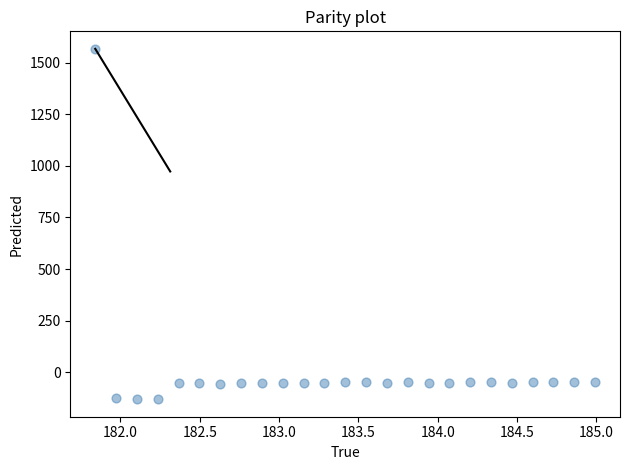

What is the range of X values (max minus min)?

3.1